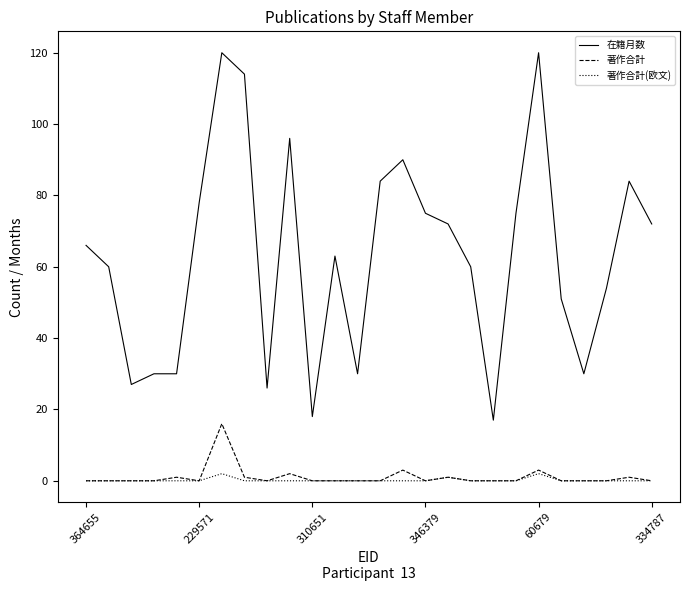

What is the greatest value displayed?

120